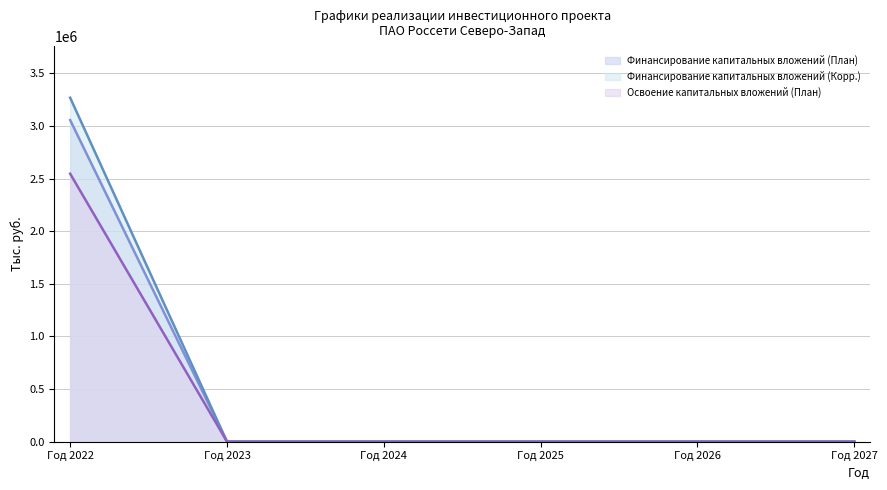

True or false: Освоение капитальных вложений (План) has more than 0 points higher than both neighbors.

False